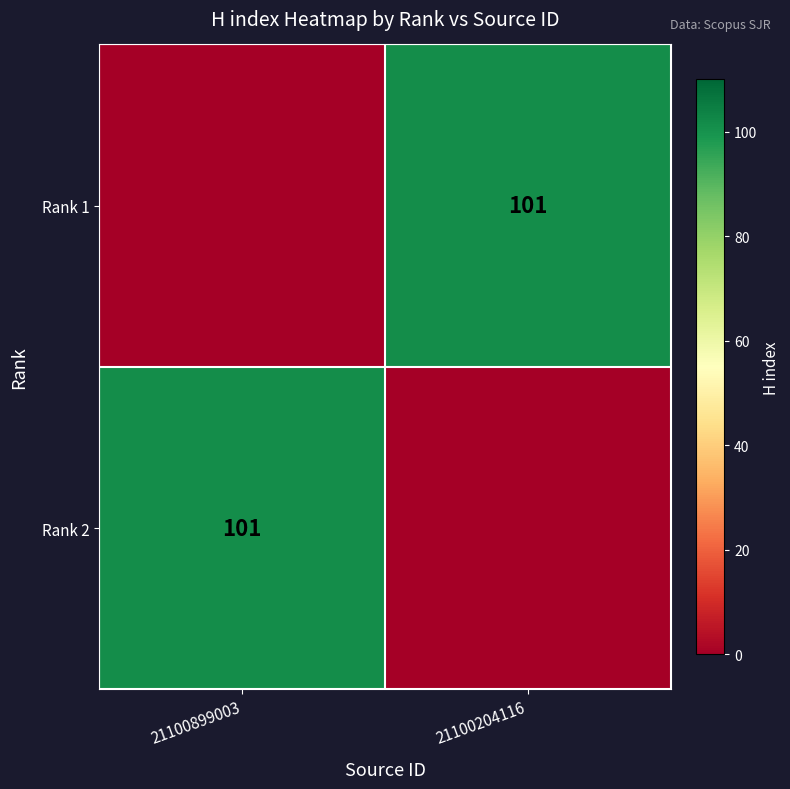

The Rank 2 series shows 141 at 21100899003. True or false?

False